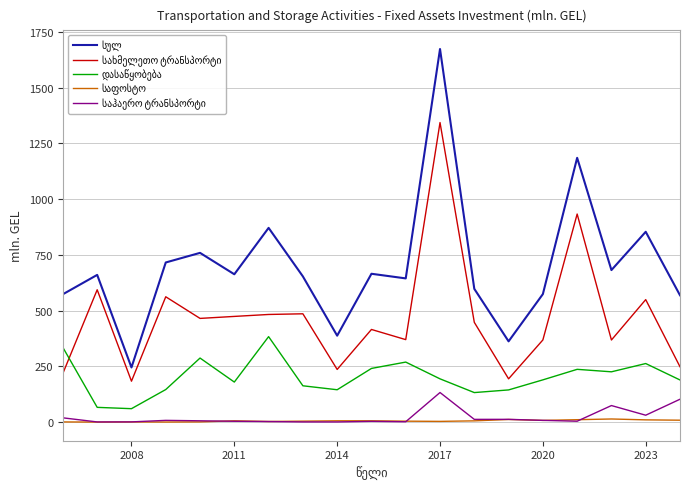

At which category does the chart reach its peak across all series?

2017